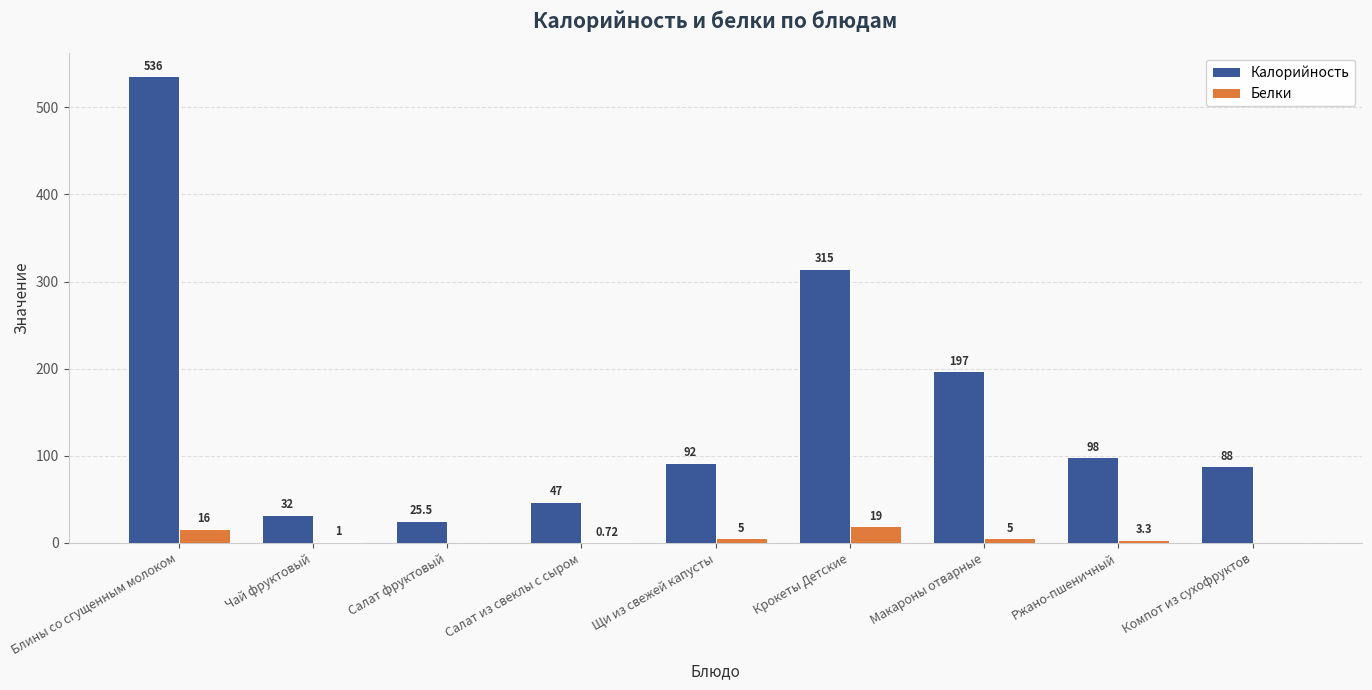

Is the value of Белки at Ржано-пшеничный greater than the value of Калорийность at Щи из свежей капусты?

No